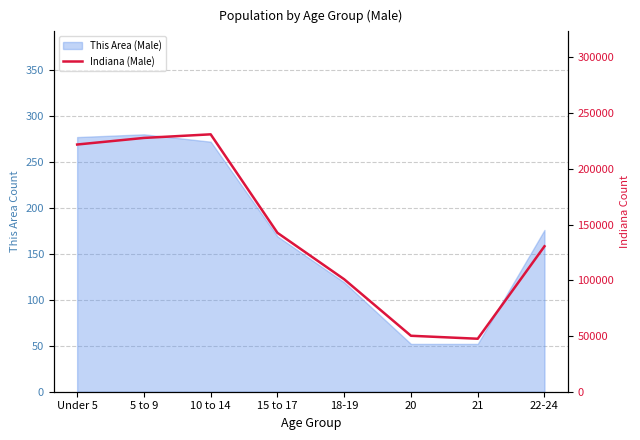

How many data points are less than 142591?

4